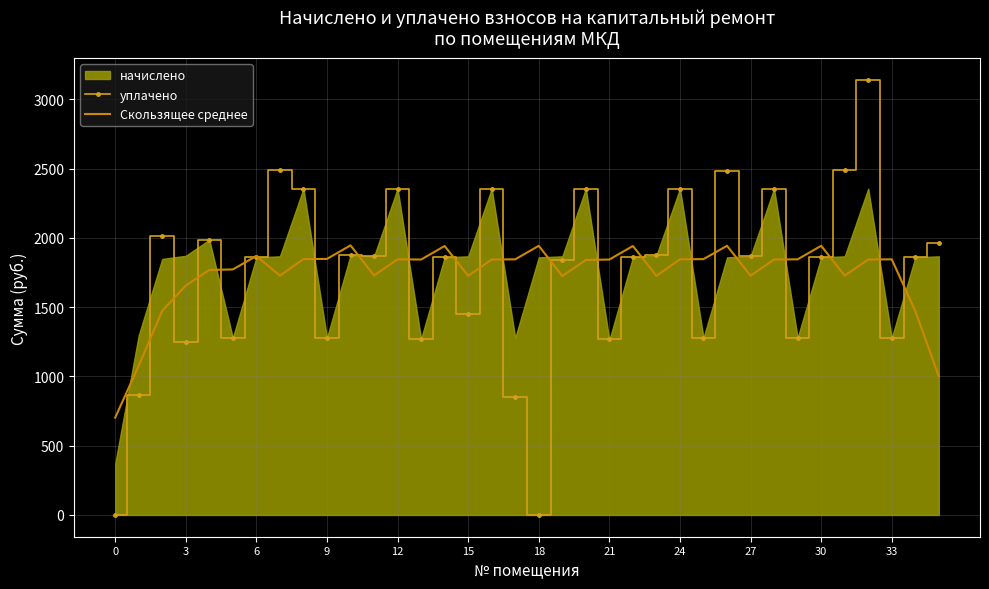

How many values in уплачено are above zero?

34